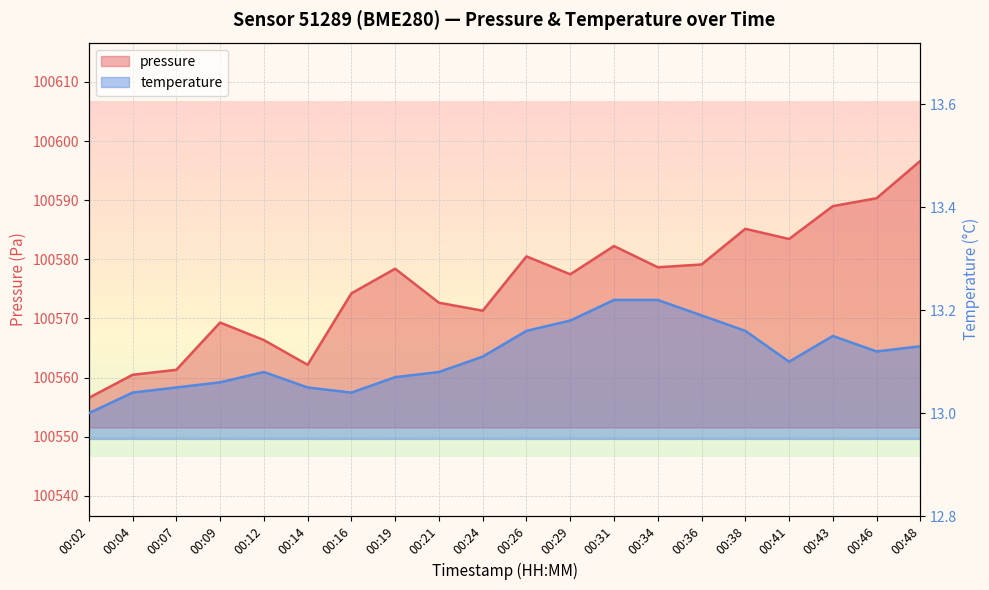

Where is the first local maximum for temperature?

00:12